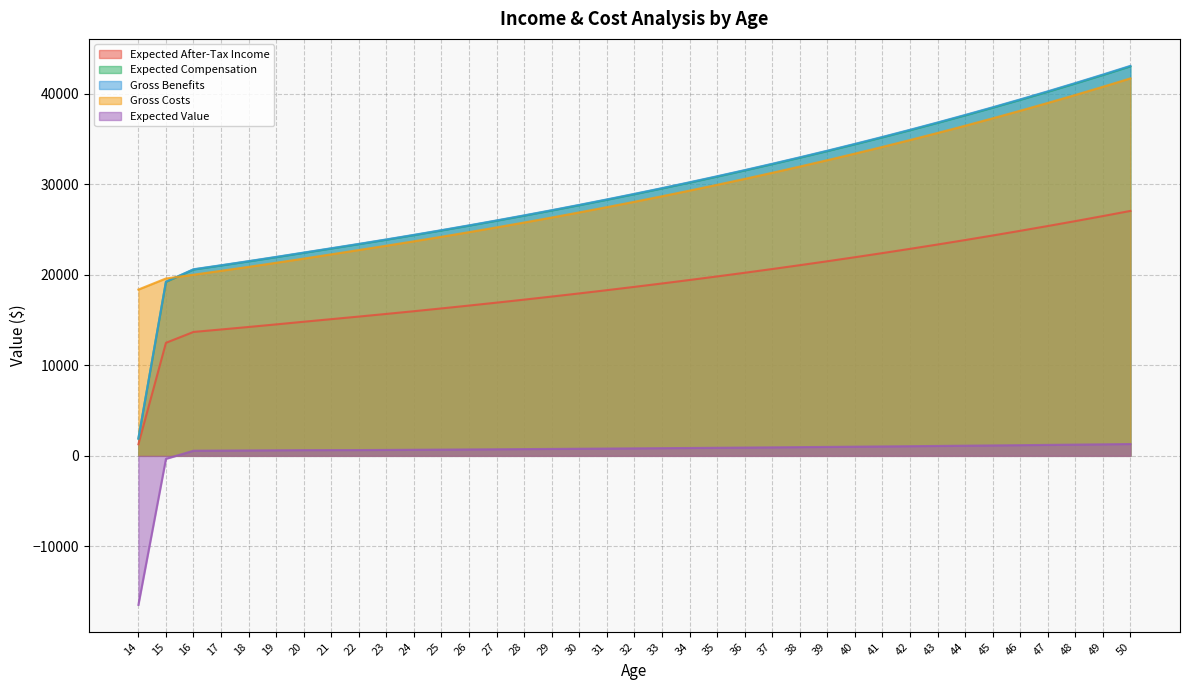

Which series has the largest total across all categories?

Gross Benefits